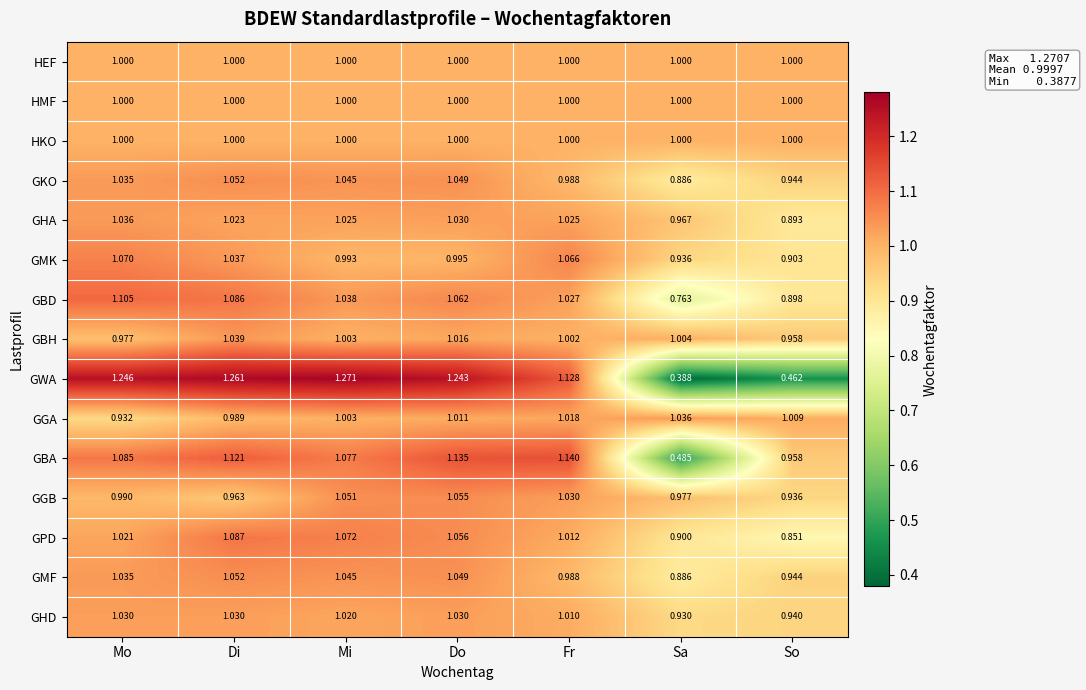

Which label corresponds to the smallest value in the chart?

Sa